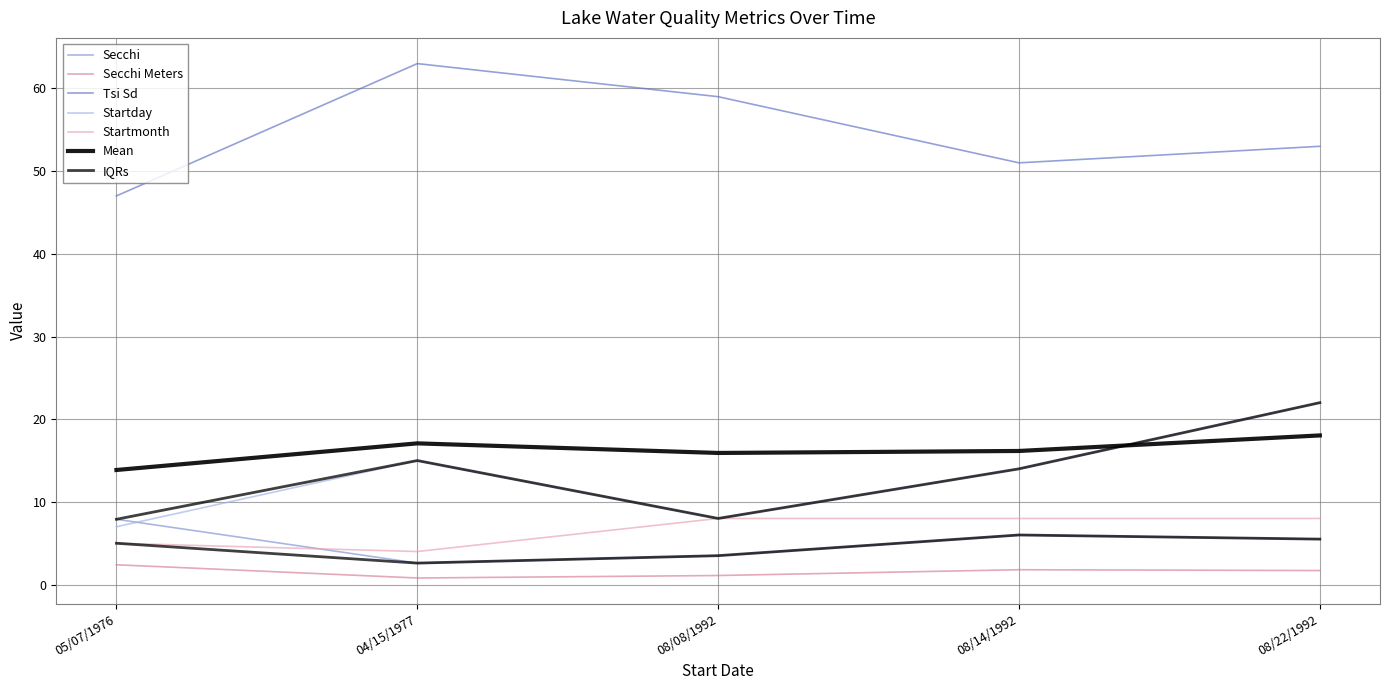

True or false: Tsi Sd and Startday intersect in this chart.

False